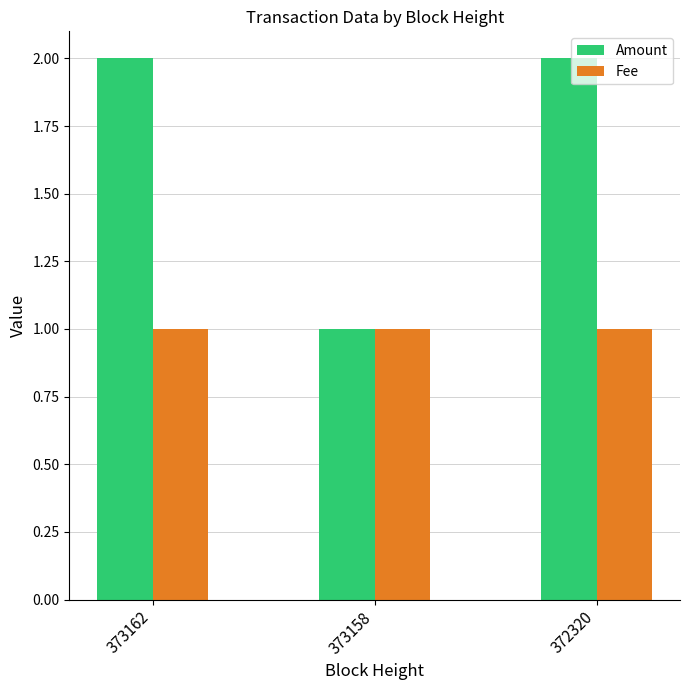

The value of Amount at 372320 is 3. True or false?

False